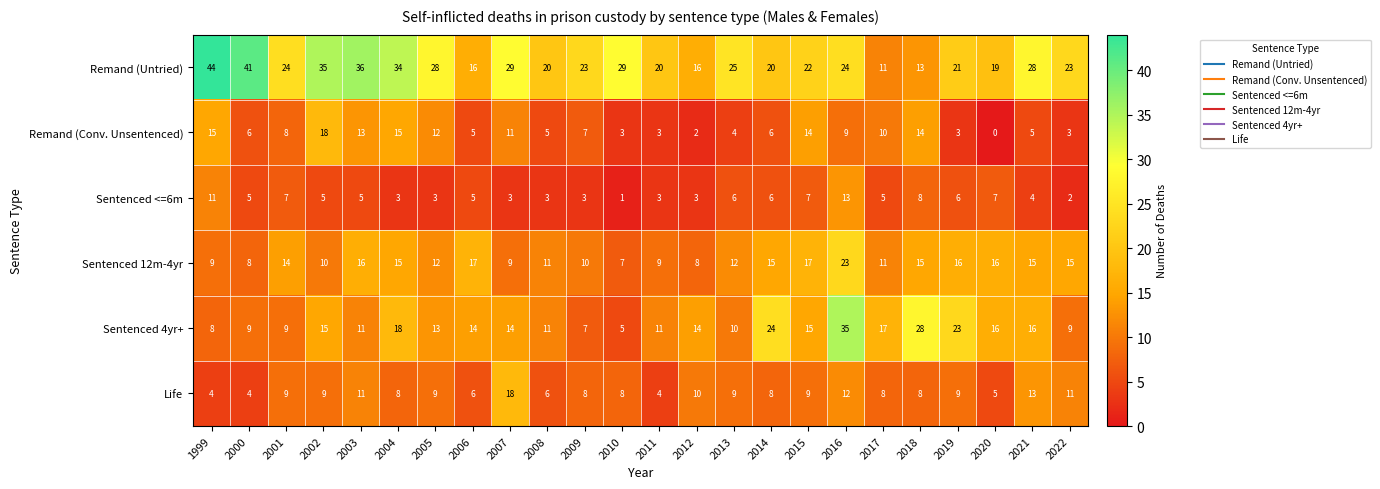

What is the difference between the maximum and minimum values in the Life series?

14